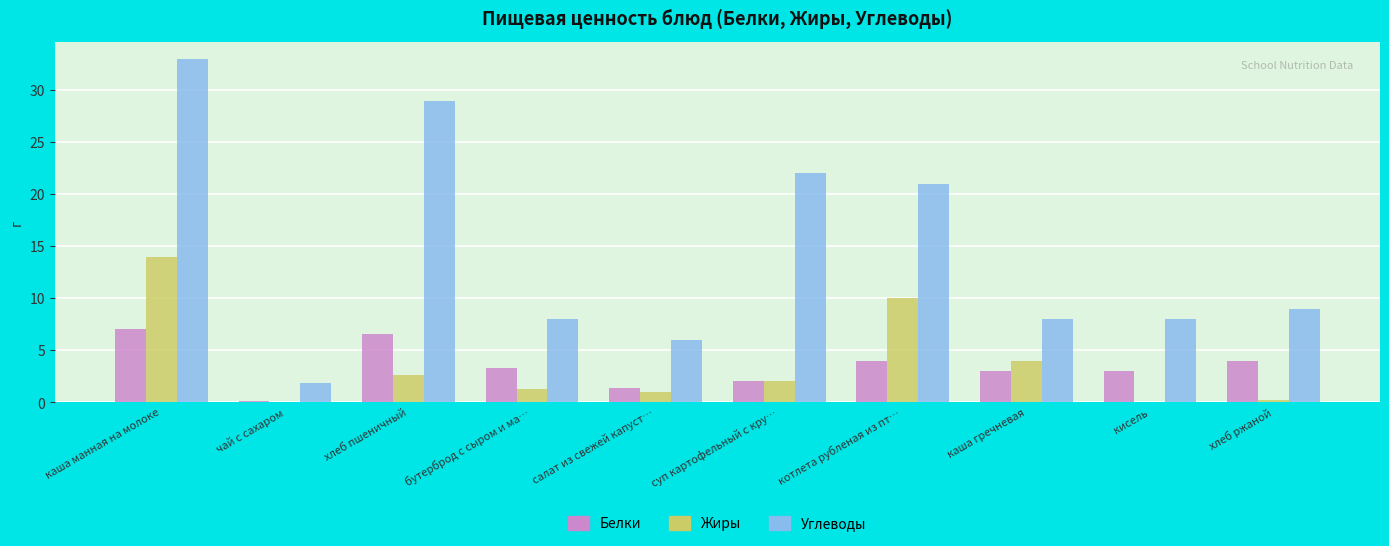

The value of Белки at каша манная на молоке is 7.0. True or false?

True